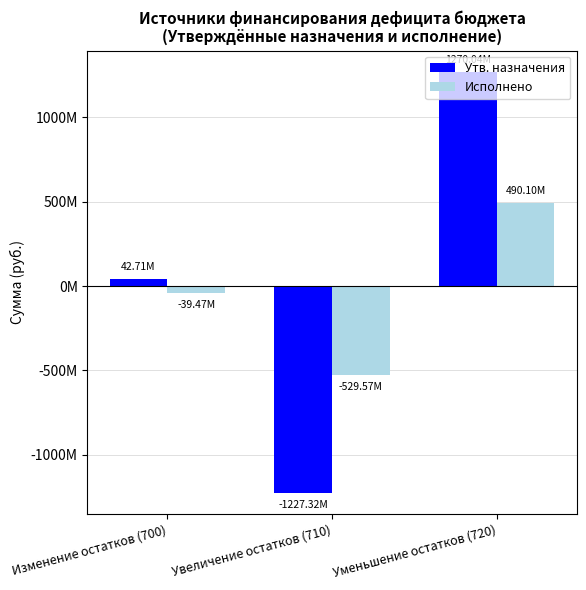

At which label does Исполнено first exceed -39470161?

Уменьшение остатков (720)